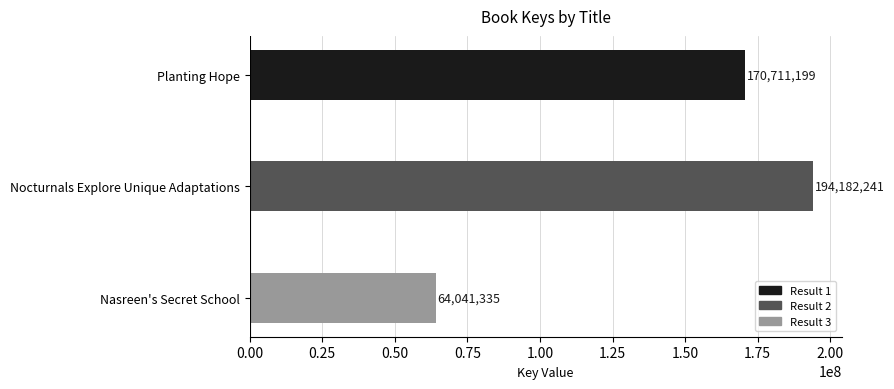

The chart shows a value of 64041335 at Nasreen's Secret School. True or false?

True